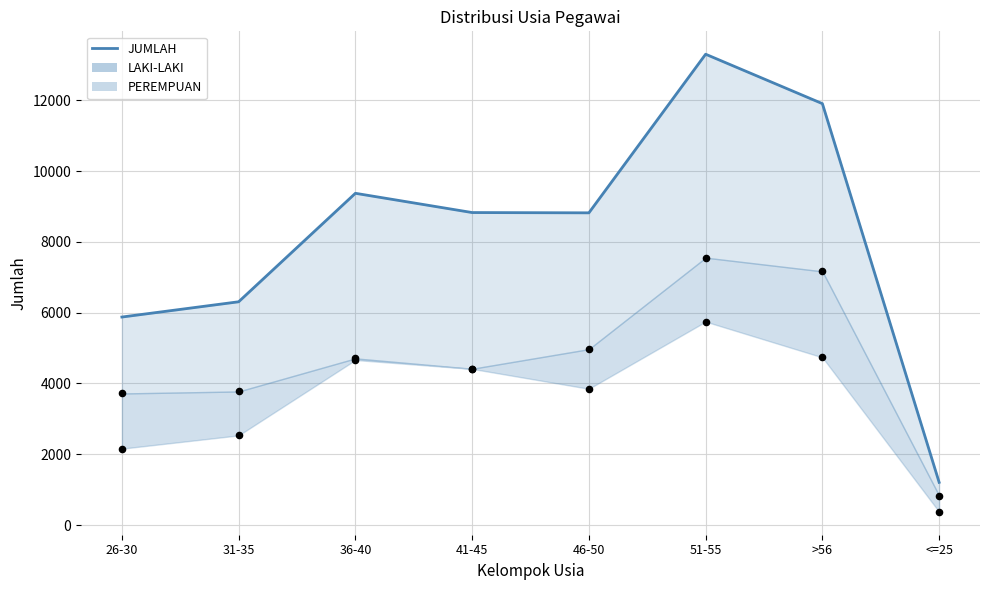

Between >56 and 46-50, which is larger?

>56